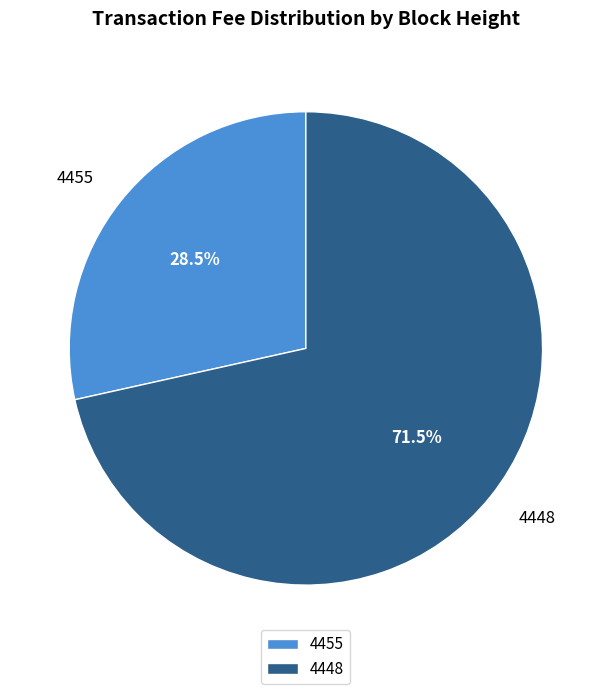

Does any single category account for the majority?

Yes